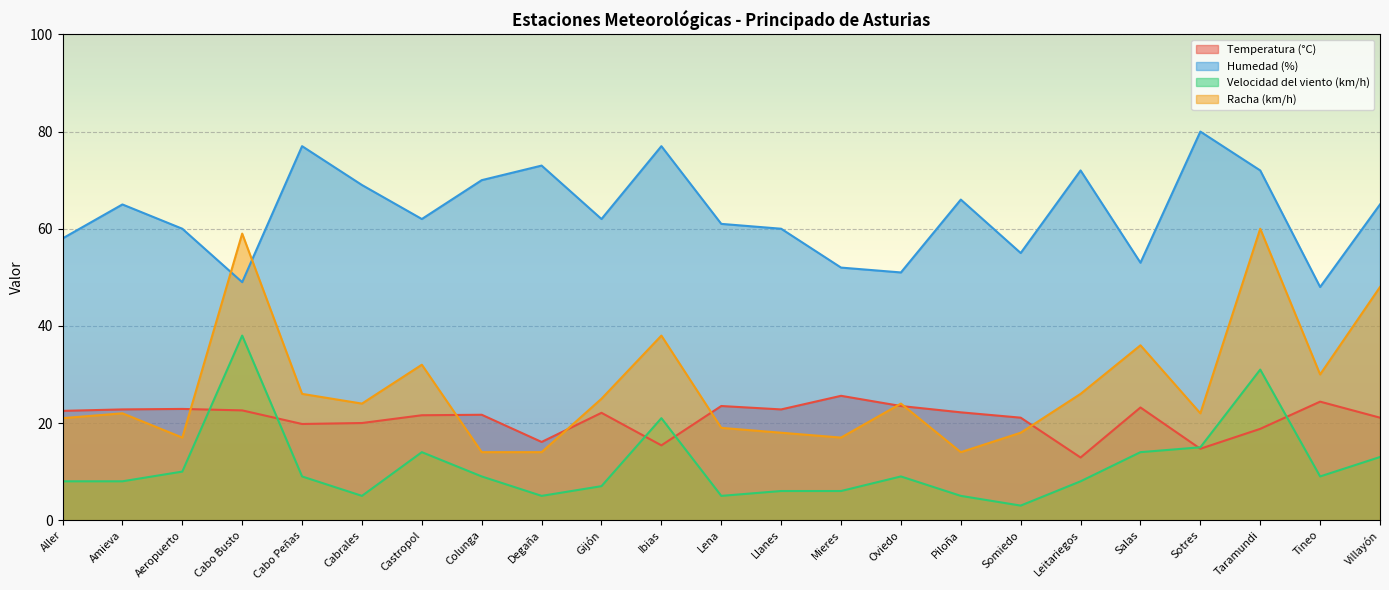

What is the total value across all series at Colunga?

114.7